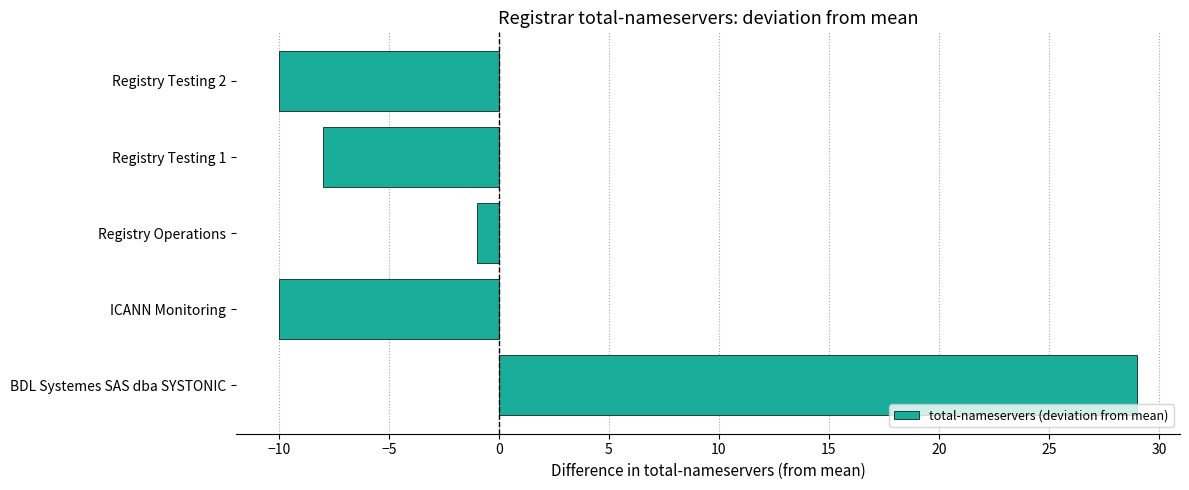

How many categories are shown in the chart?

5